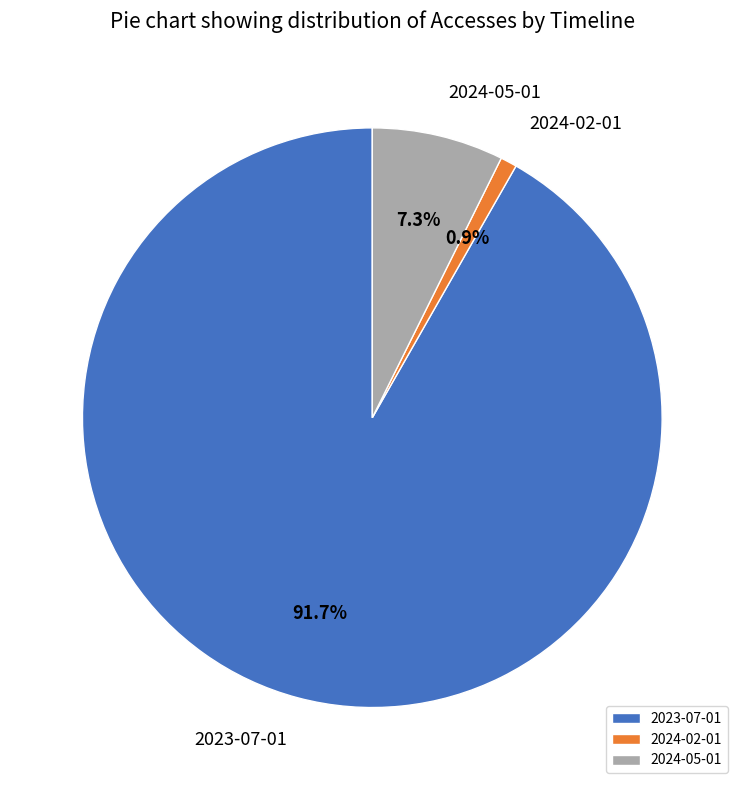

Between 2024-05-01 and 2024-02-01, which is larger?

2024-05-01